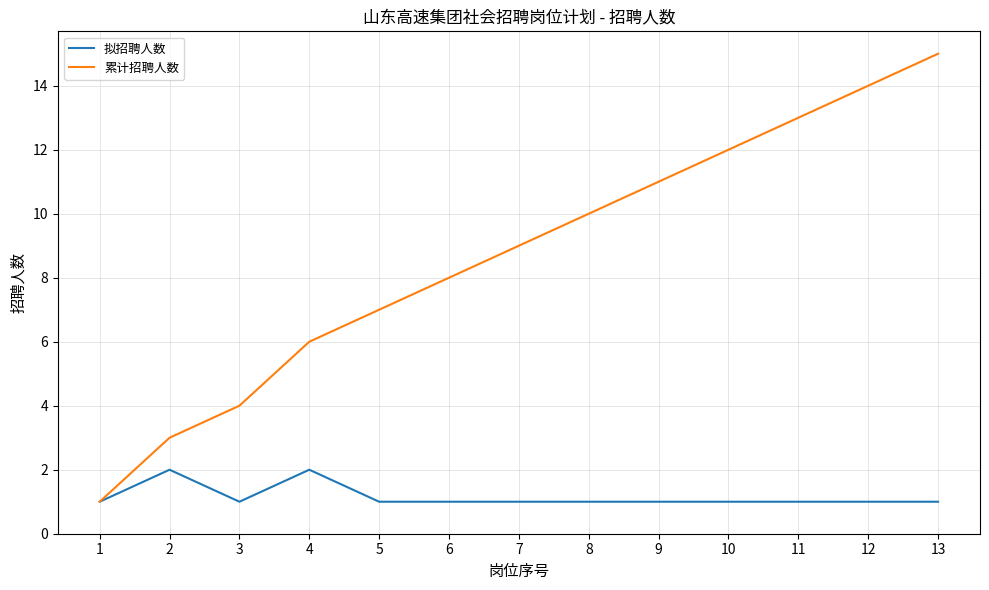

Reading right to left, what are all the values shown in this chart?

拟招聘人数: 1	1	1	1	1	1	1	1	1	2	1	2	1
累计招聘人数: 15	14	13	12	11	10	9	8	7	6	4	3	1